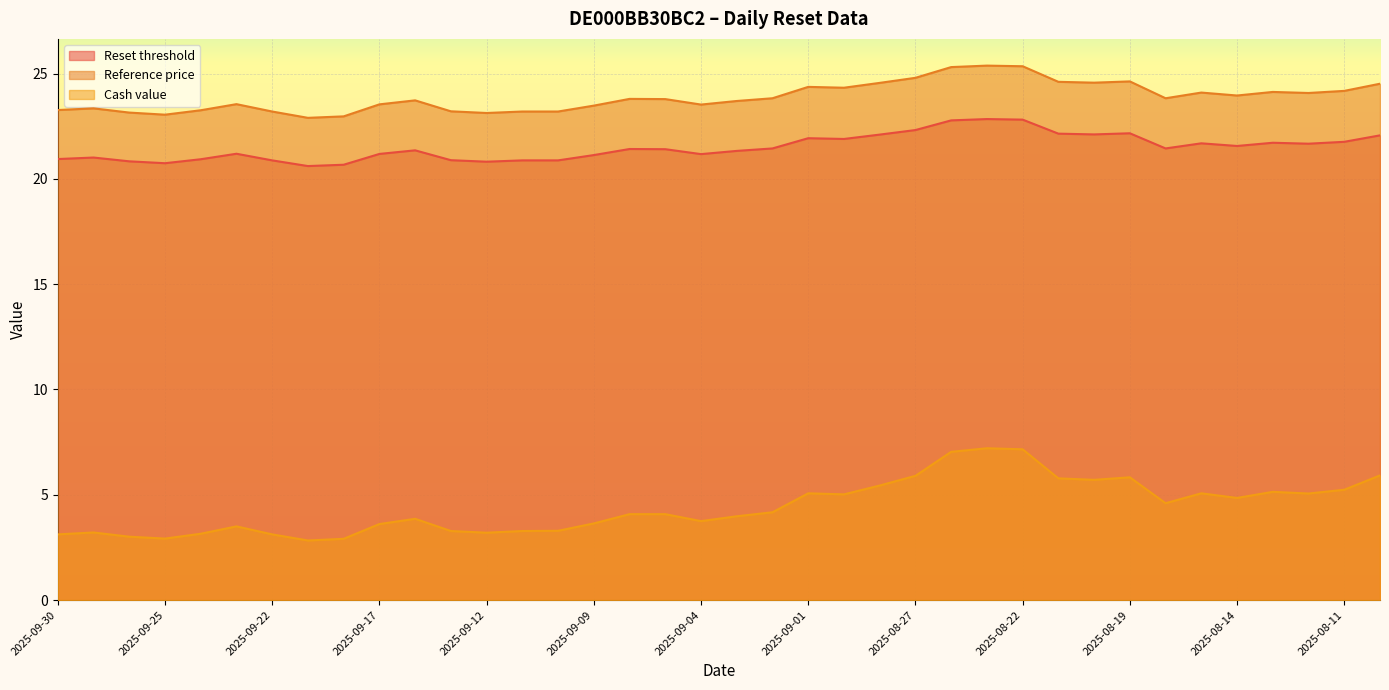

Reading left to right, transcribe all the data shown in this chart.

Reset threshold: 2025-09-30=23.3	2025-09-29=23.4	2025-09-26=23.1	2025-09-25=23.1	2025-09-24=23.3	2025-09-23=23.6	2025-09-22=23.2	2025-09-19=22.9	2025-09-18=23.0	2025-09-17=23.5	2025-09-16=23.7	2025-09-15=23.2	2025-09-12=23.1	2025-09-11=23.2	2025-09-10=23.2	2025-09-09=23.5	2025-09-08=23.8	2025-09-05=23.8	2025-09-04=23.5	2025-09-03=23.7	2025-09-02=23.8	2025-09-01=24.4	2025-08-29=24.3	2025-08-28=24.6	2025-08-27=24.8	2025-08-26=25.3	2025-08-25=25.4	2025-08-22=25.4	2025-08-21=24.6	2025-08-20=24.6	2025-08-19=24.6	2025-08-18=23.8	2025-08-15=24.1	2025-08-14=24.0	2025-08-13=24.1	2025-08-12=24.1	2025-08-11=24.2	2025-08-08=24.5
Reference price: 2025-09-30=20.9	2025-09-29=21.0	2025-09-26=20.8	2025-09-25=20.7	2025-09-24=20.9	2025-09-23=21.2	2025-09-22=20.9	2025-09-19=20.6	2025-09-18=20.7	2025-09-17=21.2	2025-09-16=21.4	2025-09-15=20.9	2025-09-12=20.8	2025-09-11=20.9	2025-09-10=20.9	2025-09-09=21.1	2025-09-08=21.4	2025-09-05=21.4	2025-09-04=21.2	2025-09-03=21.3	2025-09-02=21.4	2025-09-01=21.9	2025-08-29=21.9	2025-08-28=22.1	2025-08-27=22.3	2025-08-26=22.8	2025-08-25=22.8	2025-08-22=22.8	2025-08-21=22.1	2025-08-20=22.1	2025-08-19=22.2	2025-08-18=21.4	2025-08-15=21.7	2025-08-14=21.6	2025-08-13=21.7	2025-08-12=21.7	2025-08-11=21.8	2025-08-08=22.1
Cash value: 2025-09-30=3.1	2025-09-29=3.2	2025-09-26=3.0	2025-09-25=2.9	2025-09-24=3.1	2025-09-23=3.5	2025-09-22=3.1	2025-09-19=2.8	2025-09-18=2.9	2025-09-17=3.6	2025-09-16=3.9	2025-09-15=3.3	2025-09-12=3.2	2025-09-11=3.3	2025-09-10=3.3	2025-09-09=3.6	2025-09-08=4.1	2025-09-05=4.1	2025-09-04=3.8	2025-09-03=4.0	2025-09-02=4.2	2025-09-01=5.1	2025-08-29=5.0	2025-08-28=5.4	2025-08-27=5.9	2025-08-26=7.0	2025-08-25=7.2	2025-08-22=7.2	2025-08-21=5.8	2025-08-20=5.7	2025-08-19=5.8	2025-08-18=4.6	2025-08-15=5.1	2025-08-14=4.8	2025-08-13=5.1	2025-08-12=5.1	2025-08-11=5.2	2025-08-08=5.9